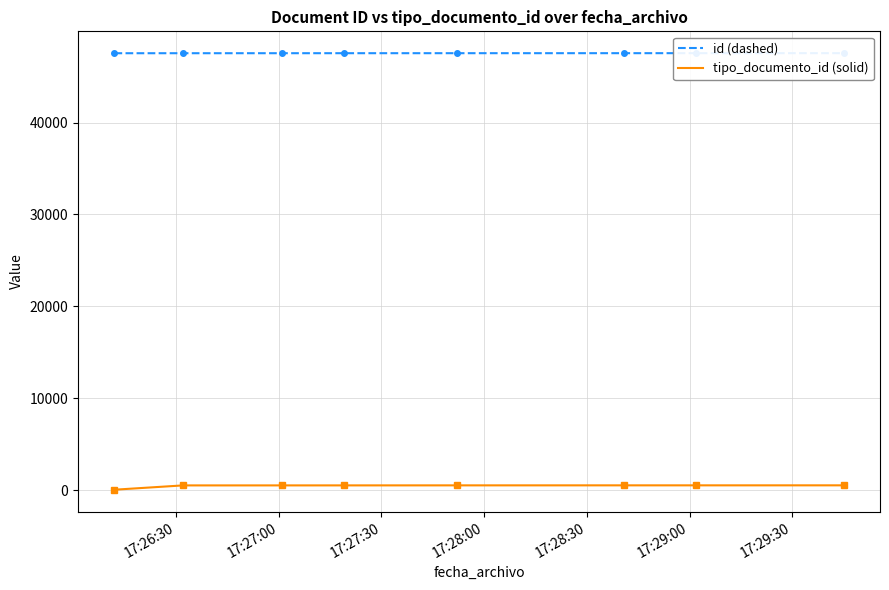

What is the difference between the maximum and minimum values in the tipo_documento_id series?

476